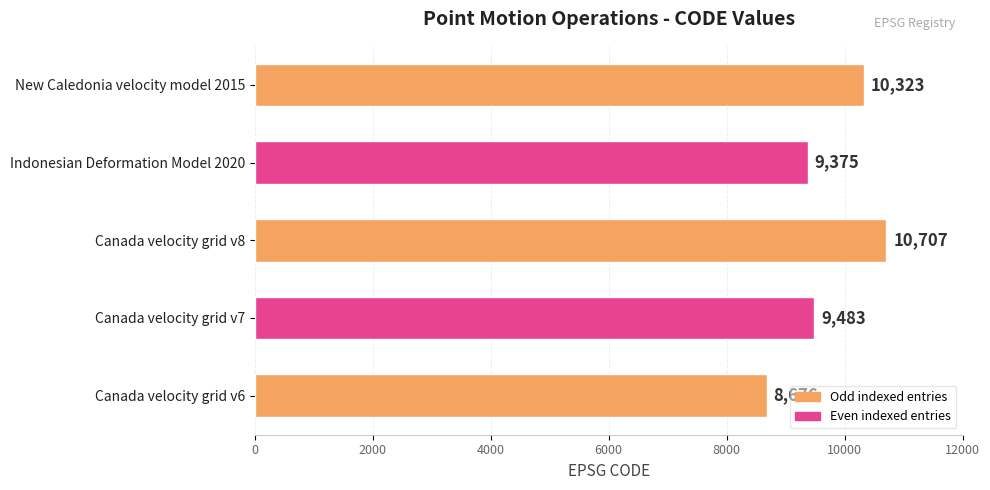

How many data points are less than 9483?

2